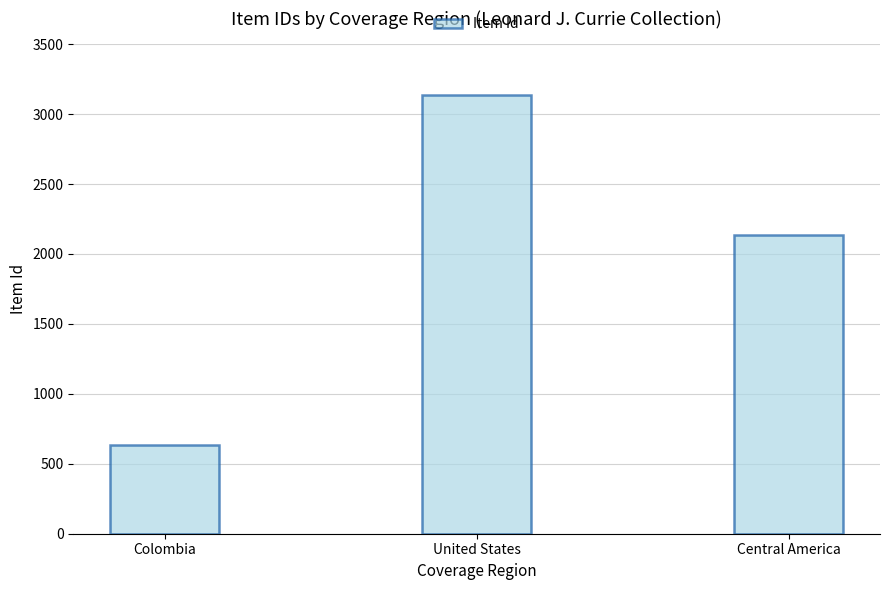

Is it true that the value at United States is 3133?

True